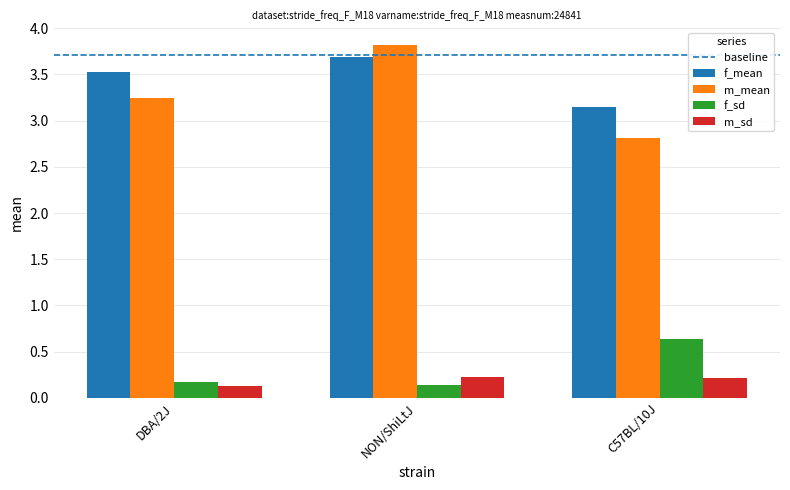

True or false: m_sd has a value of 0.1 at DBA/2J.

True